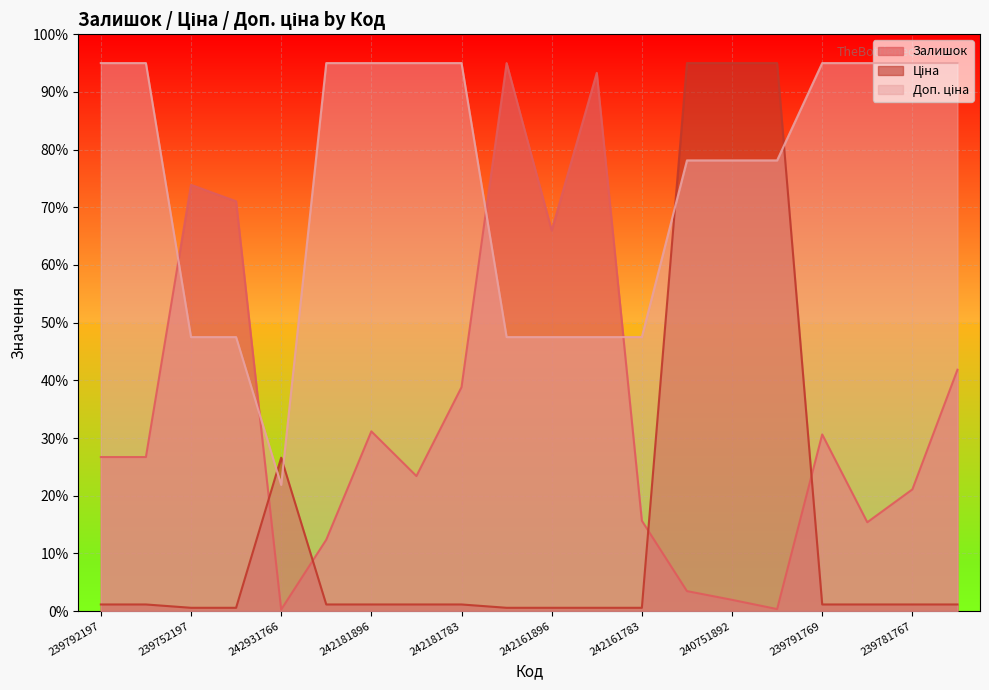

What is the label of the 10th point from the left?

242162004